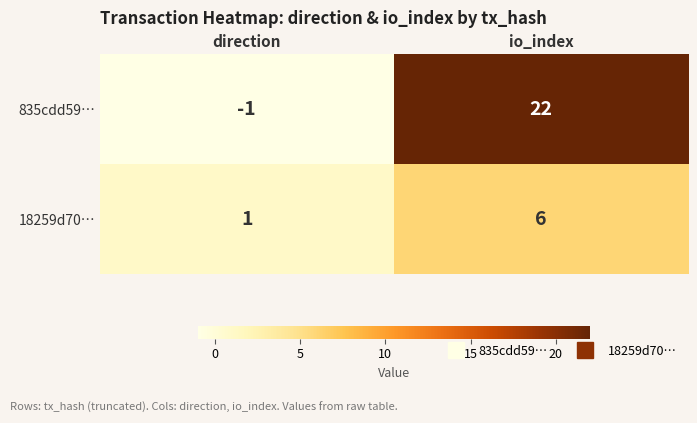

What is the sum of all 18259d70… values?

7